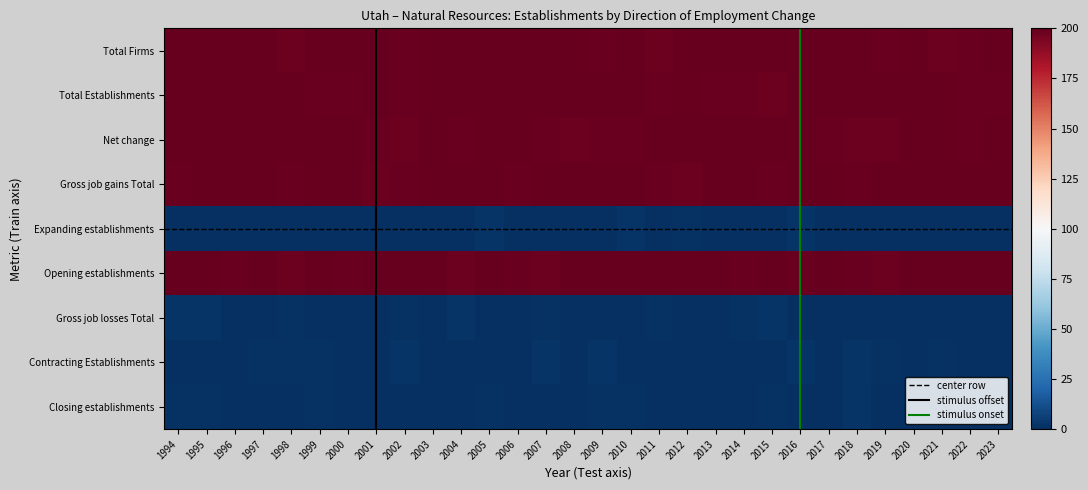

True or false: Total Establishments has a value of 200 at 2014.

True